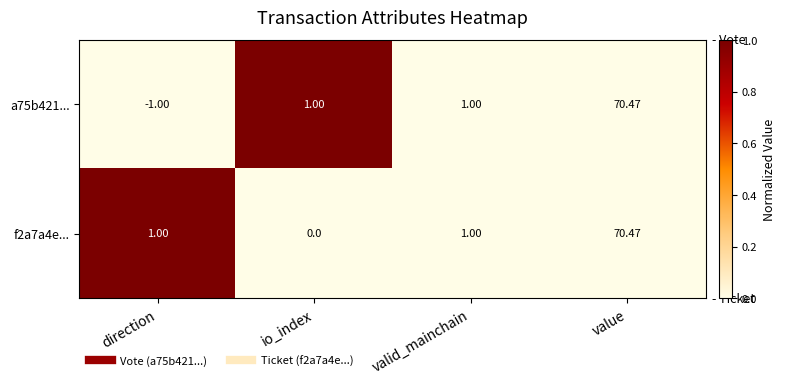

Which series has the largest total across all categories?

f2a7a4e...